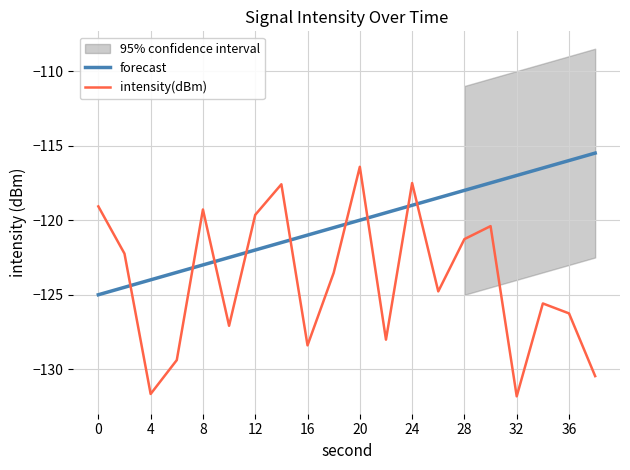

What is the average value of the forecast series?

-120.2